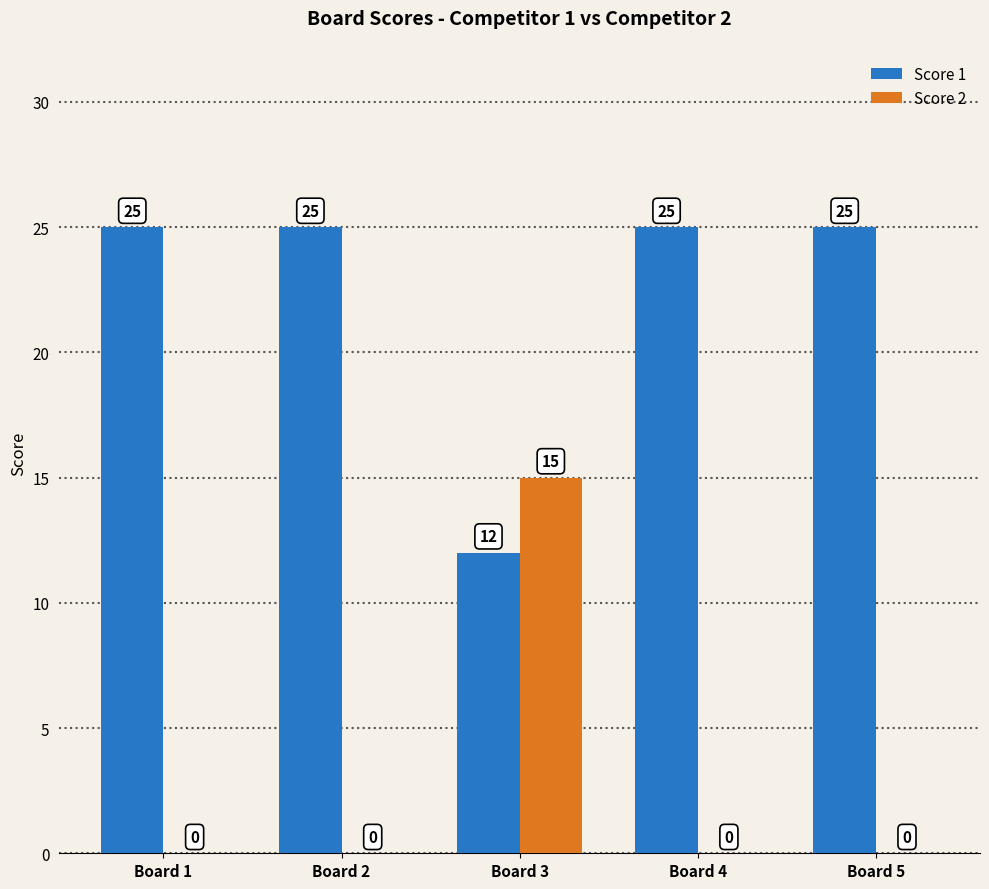

How many series are shown in this chart?

2